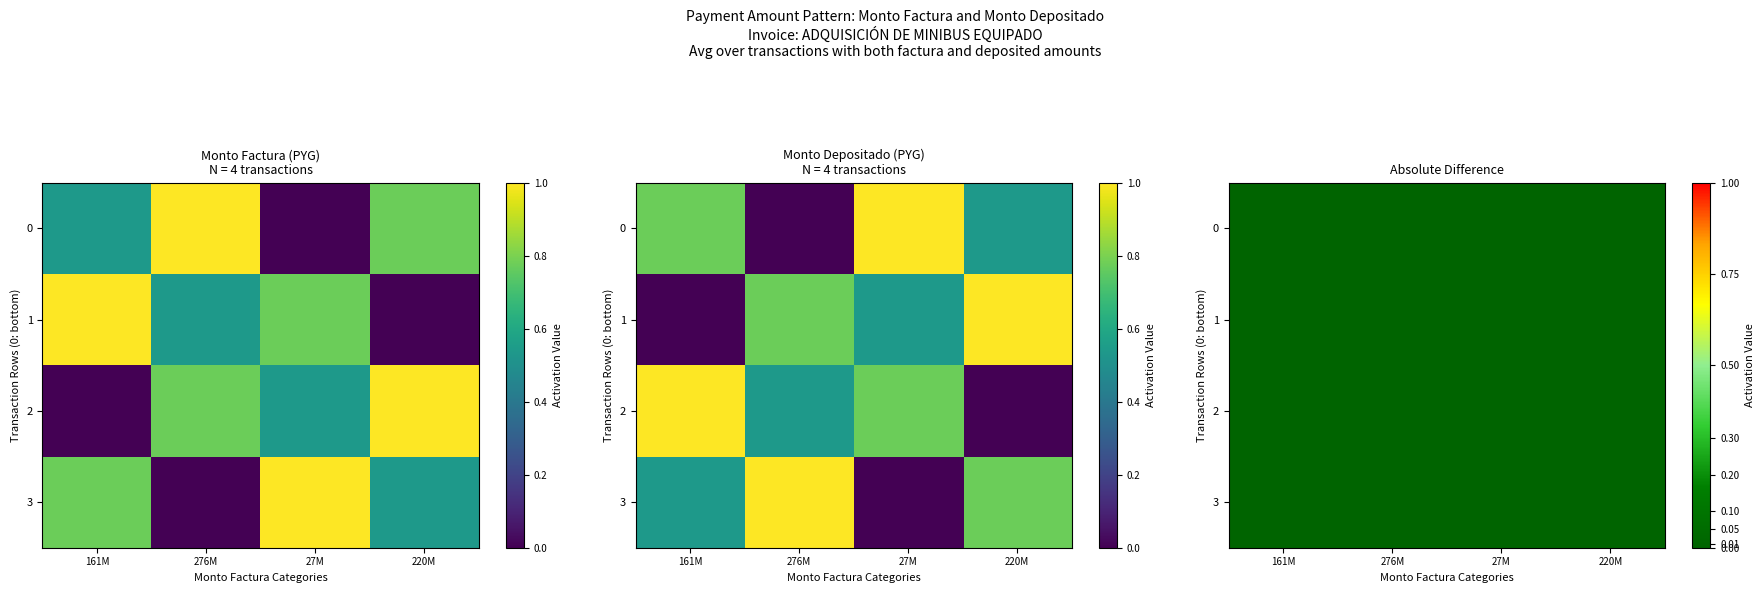

Reading left to right, list all the values displayed in this chart.

Row 0: 0.5	1.0	0.0	0.8
Row 1: 1.0	0.5	0.8	0.0
Row 2: 0.0	0.8	0.5	1.0
Row 3: 0.8	0.0	1.0	0.5